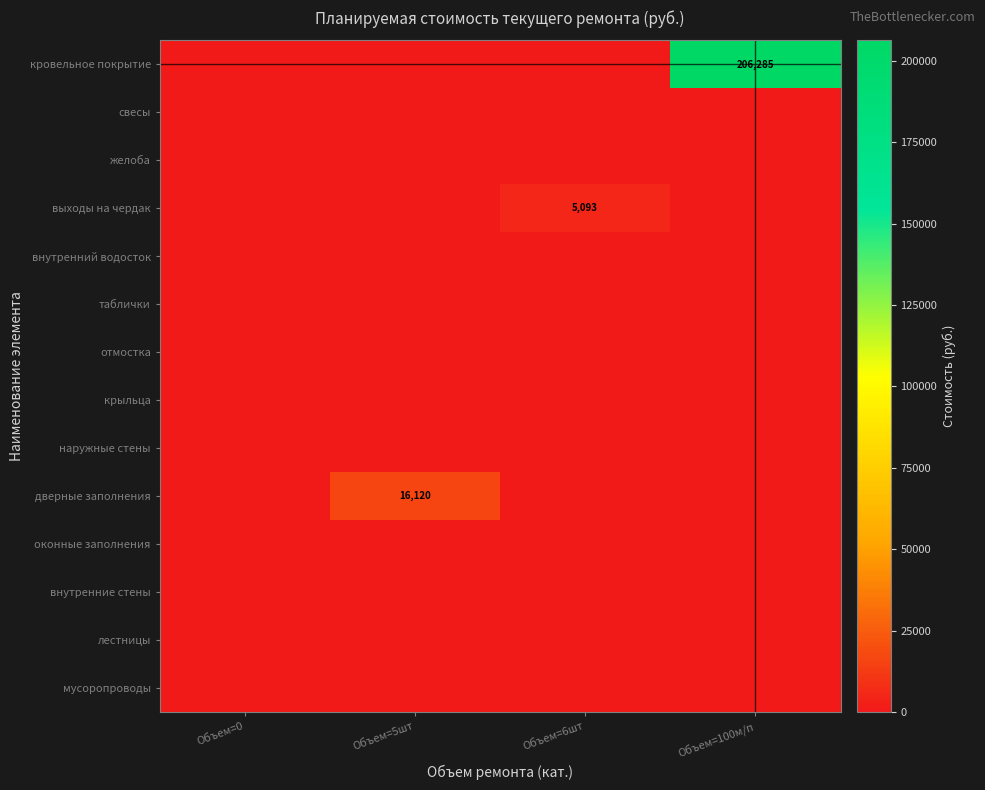

Is it true that кровельное покрытие equals 127241 at Объем=100м/п?

False